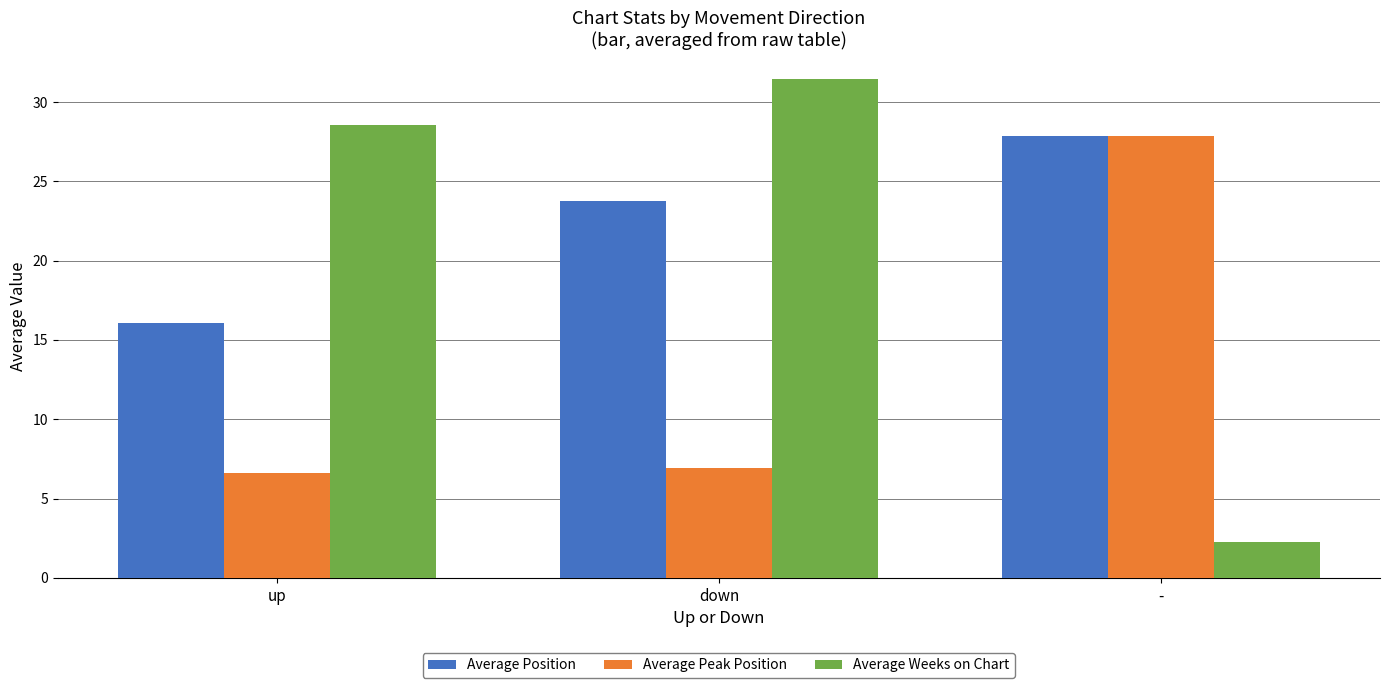

Which series has the largest total across all categories?

Average Position